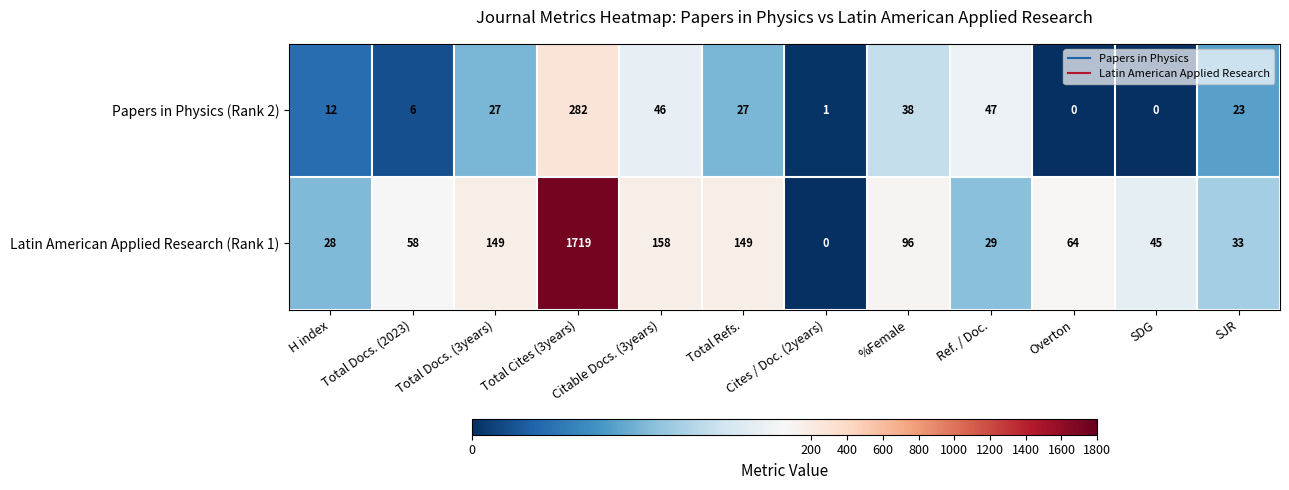

Where does the Latin American Applied Research (Rank 1) series first go above 64?

Total Docs. (3years)